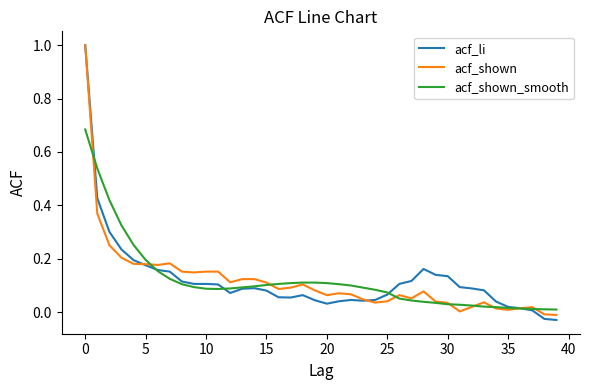

What is the maximum value shown in the chart?

1.0